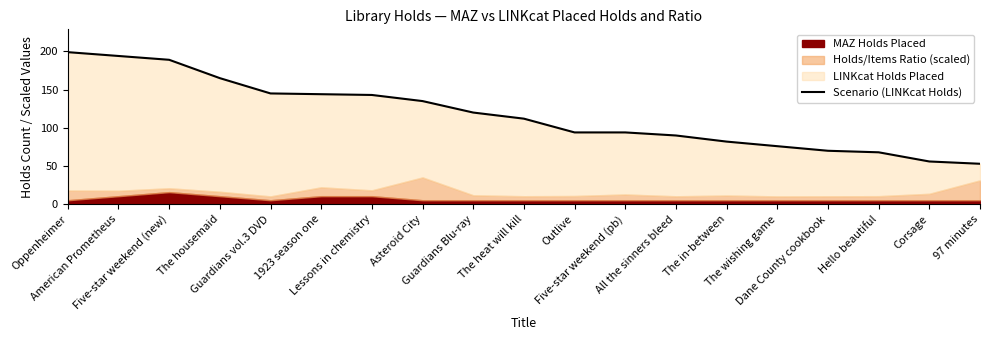

What is the greatest value displayed?

199